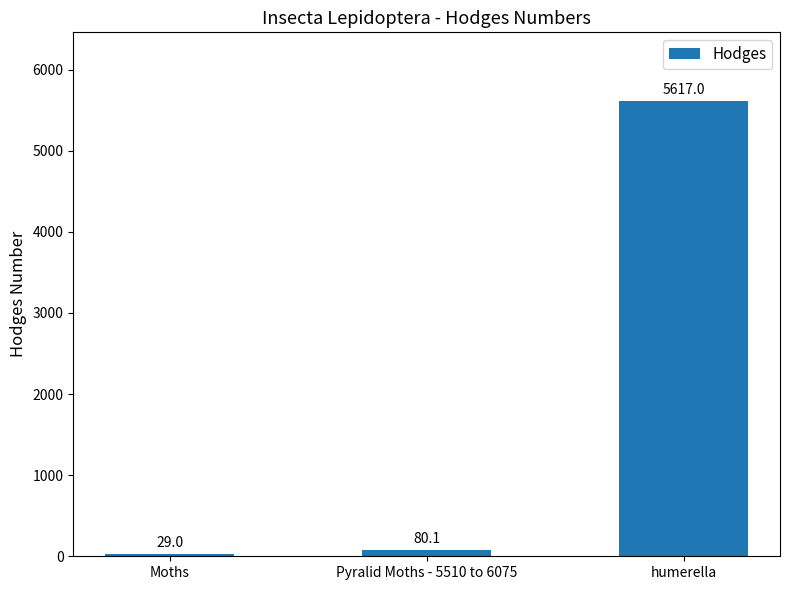

What is the value of the 1st bar from the left?

29.0